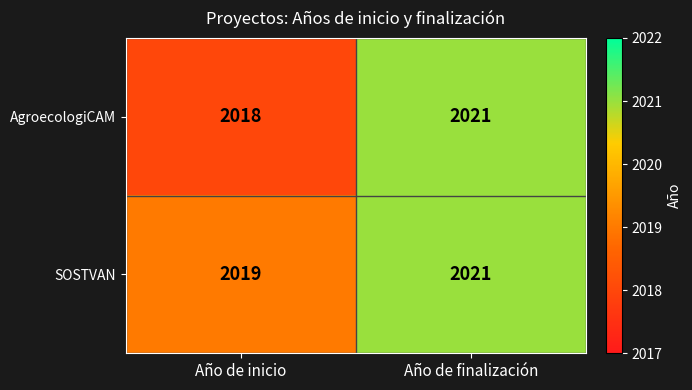

How many series are shown in this chart?

2